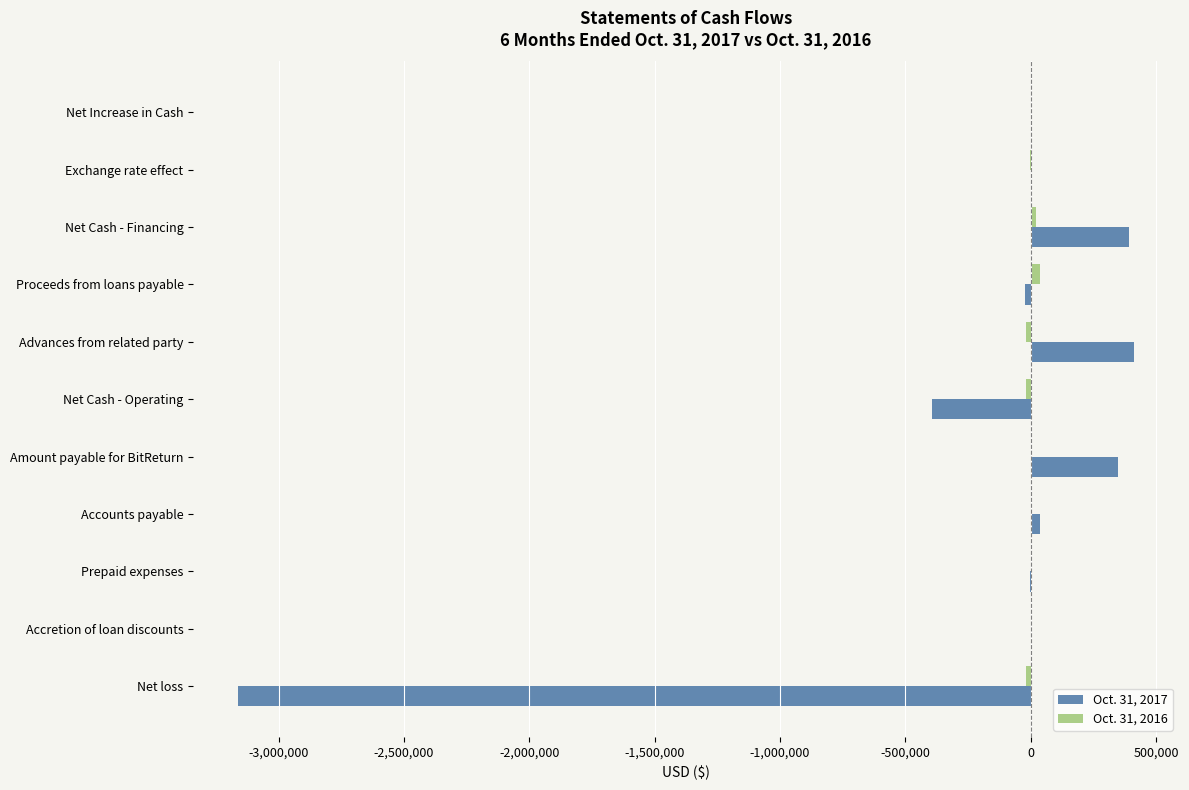

Is it true that Oct. 31, 2017 equals 115786 at Net Cash - Financing?

False